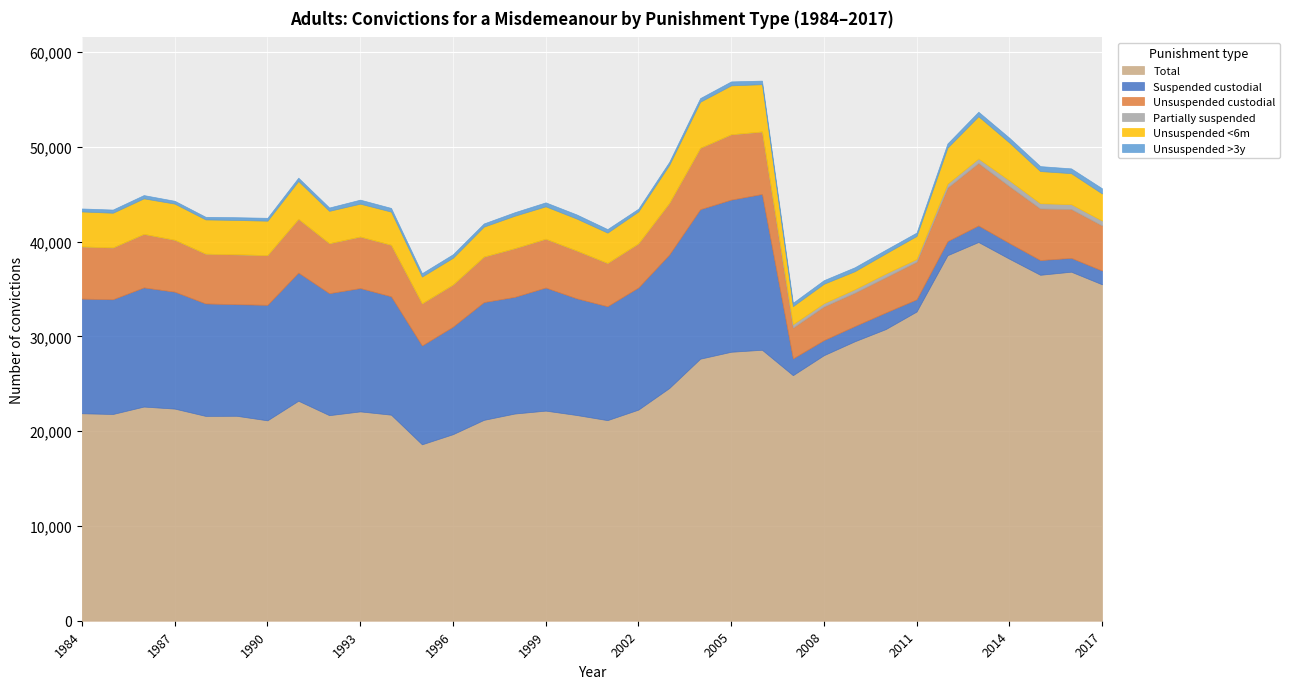

What is the value of the Unsuspended >3y point at the 10th from the left?

426